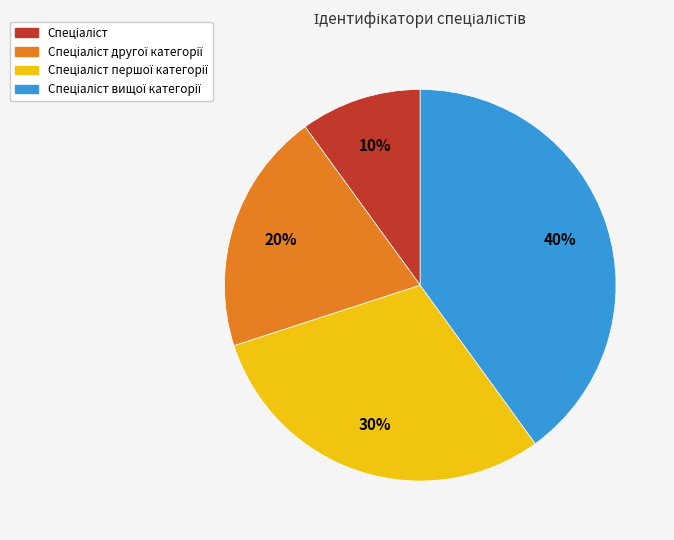

Is there any slice that represents more than half of the pie?

No